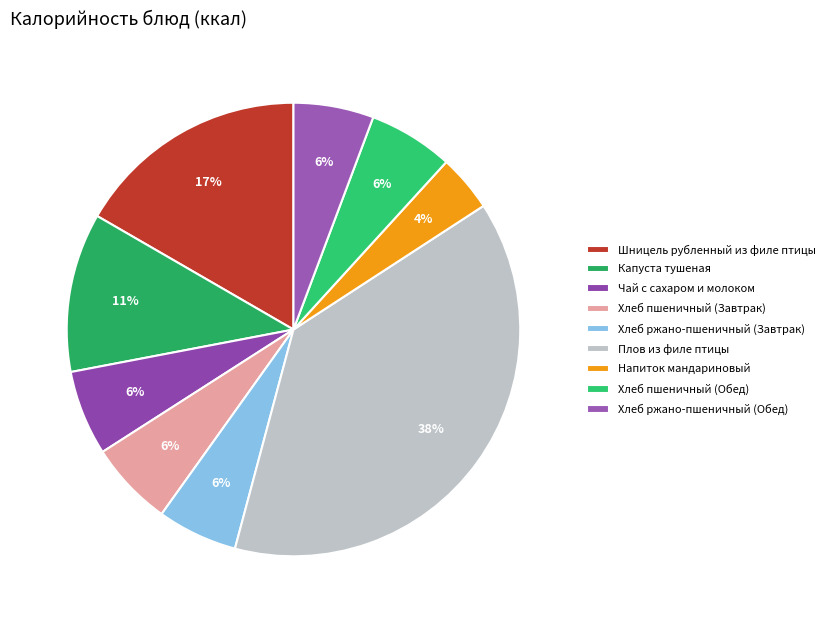

What is the change in value from Капуста тушеная to Плов из филе птицы?

+317.6